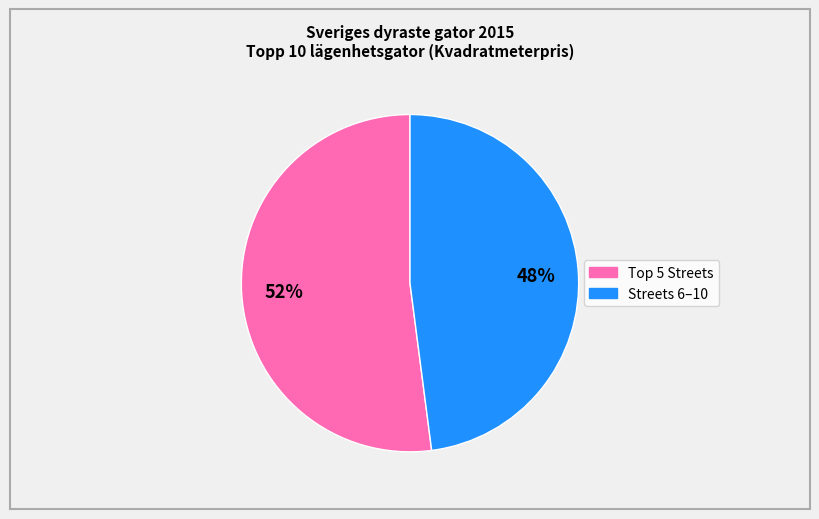

Is there any slice that represents more than half of the pie?

Yes